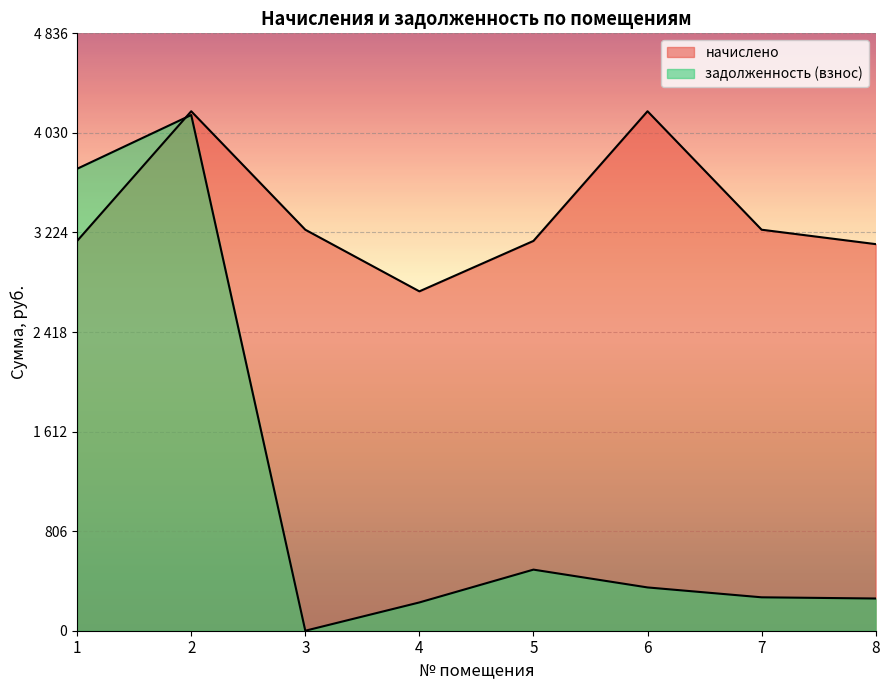

What is the spread (max minus min) of values at 5?

2661.2